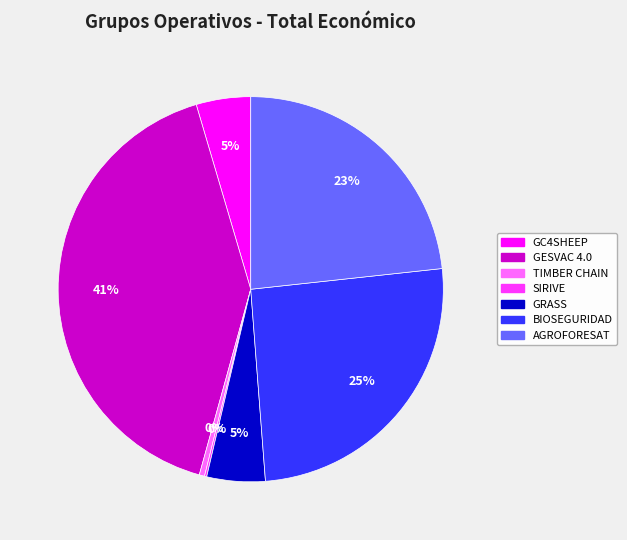

Which has a higher value, TIMBER CHAIN or AGROFORESAT?

AGROFORESAT